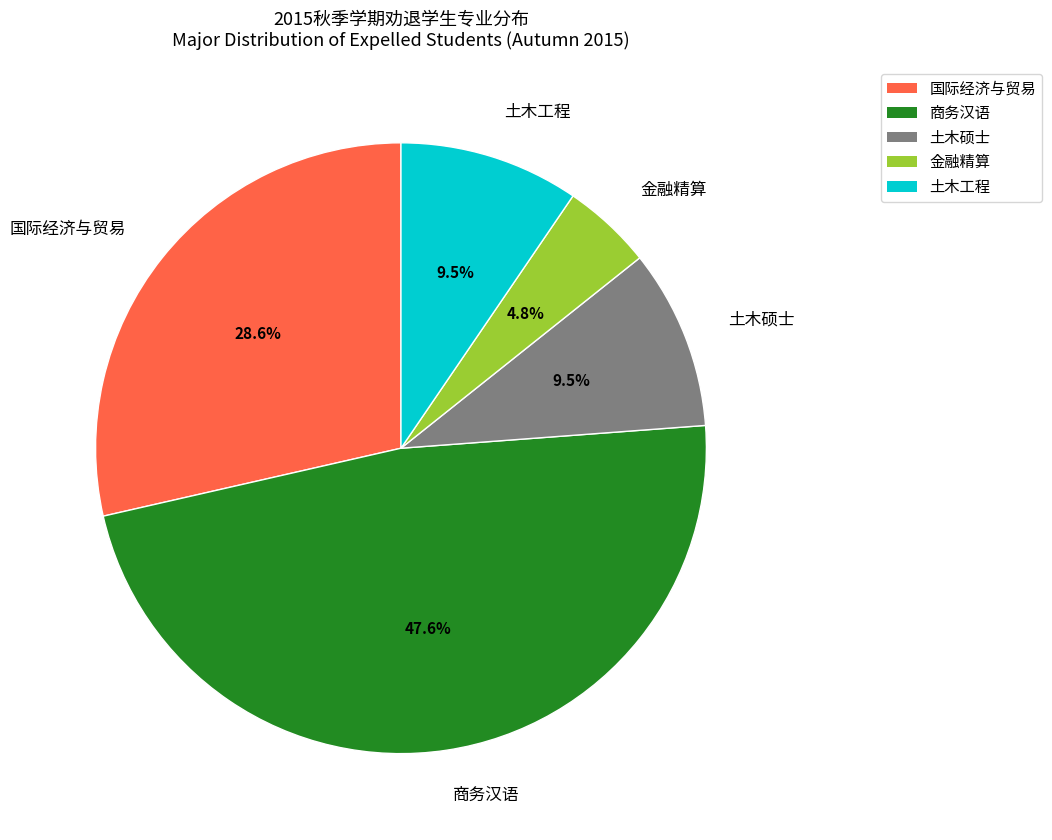

Count the number of slices in the pie.

5